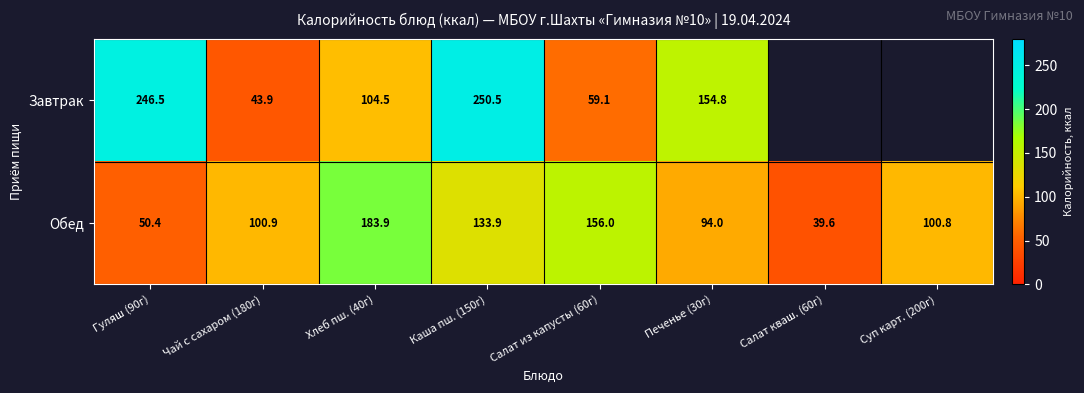

What is the total value across all series at Хлеб пш. (40г)?

288.4